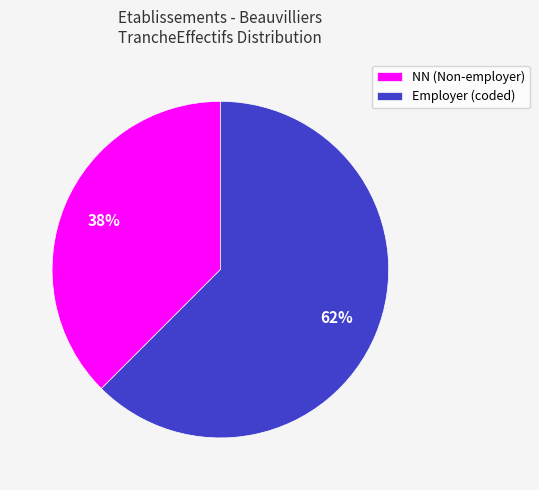

Is the sum of NN (Non-employer) and Employer (coded) greater than half?

Yes